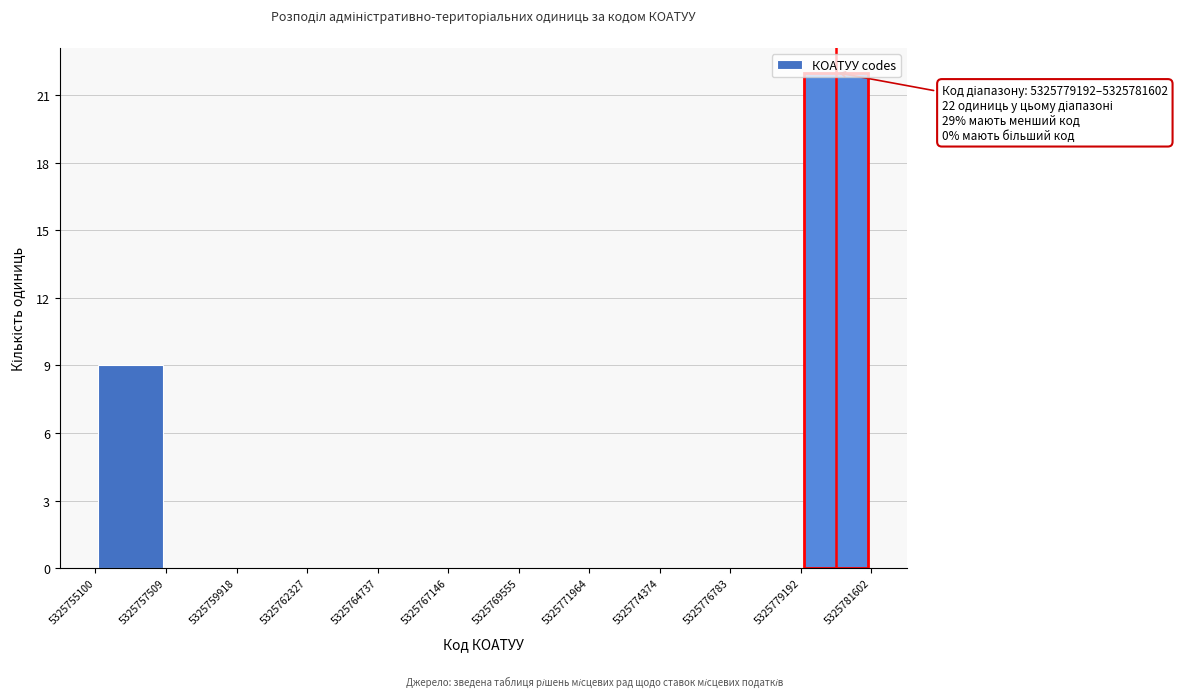

Over which range of the x-axis is the bar tallest?

5325779192 to 5325781602